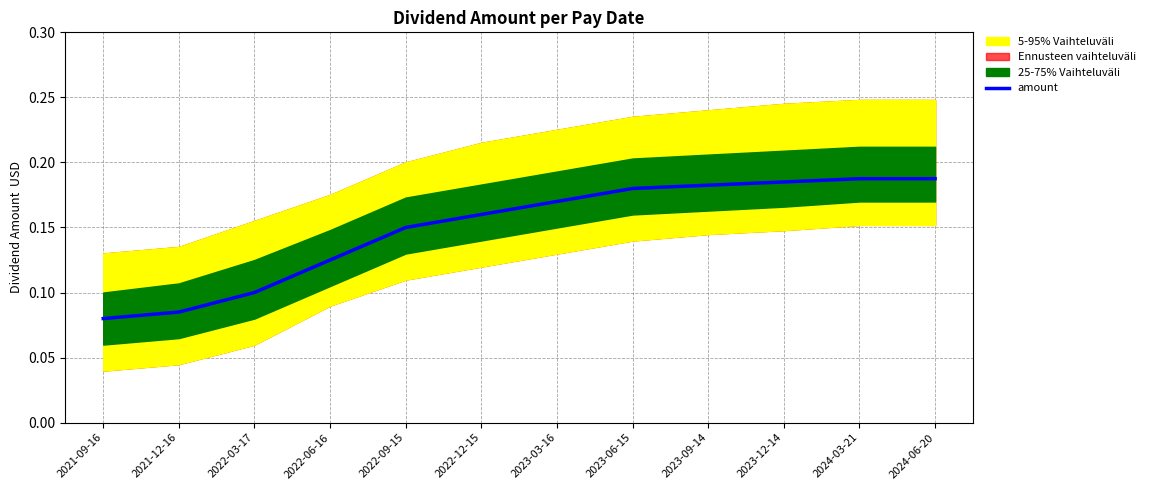

What is the value of the 4th point from the left?

0.1